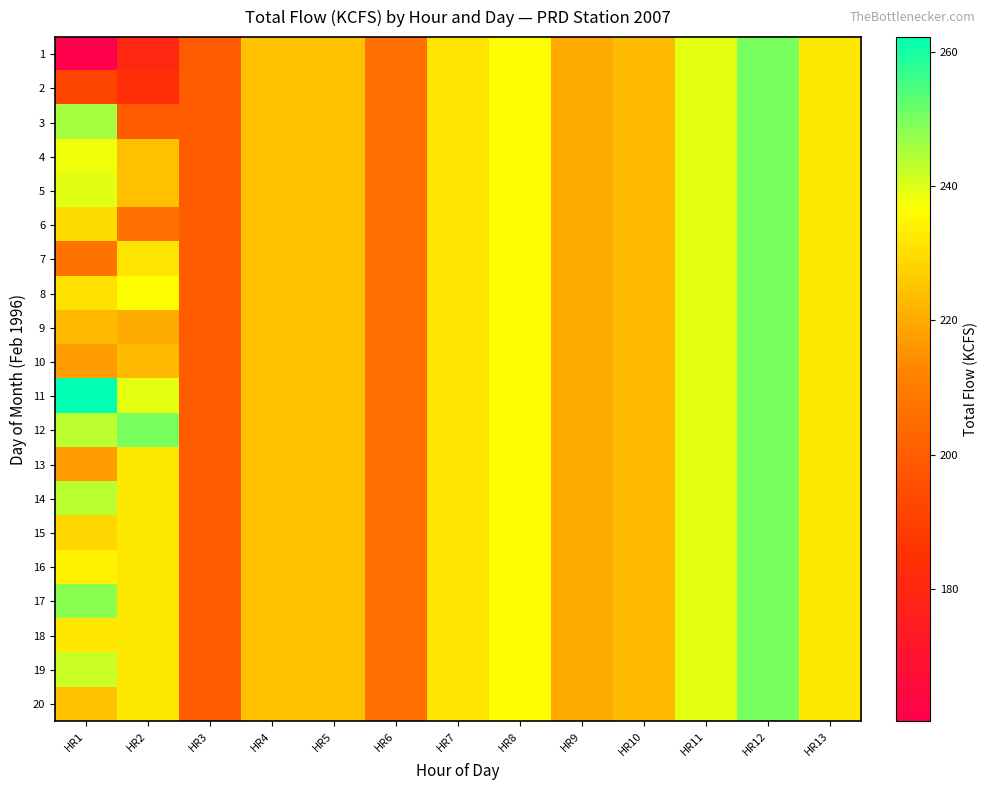

Reading right to left, extract all data points from this chart.

1: HR13=232.2	HR12=250.1	HR11=239.3	HR10=223.3	HR9=220.0	HR8=236.7	HR7=231.4	HR6=206.3	HR5=224.3	HR4=224.3	HR3=199.7	HR2=179.7	HR1=160.3
2: HR13=232.2	HR12=250.1	HR11=239.3	HR10=223.3	HR9=220.0	HR8=236.7	HR7=231.4	HR6=206.3	HR5=224.3	HR4=224.3	HR3=199.7	HR2=183.0	HR1=192.4
3: HR13=232.2	HR12=250.1	HR11=239.3	HR10=223.3	HR9=220.0	HR8=236.7	HR7=231.4	HR6=206.3	HR5=224.3	HR4=224.3	HR3=199.7	HR2=199.7	HR1=245.5
4: HR13=232.2	HR12=250.1	HR11=239.3	HR10=223.3	HR9=220.0	HR8=236.7	HR7=231.4	HR6=206.3	HR5=224.3	HR4=224.3	HR3=199.7	HR2=224.3	HR1=238.3
5: HR13=232.2	HR12=250.1	HR11=239.3	HR10=223.3	HR9=220.0	HR8=236.7	HR7=231.4	HR6=206.3	HR5=224.3	HR4=224.3	HR3=199.7	HR2=224.3	HR1=239.6
6: HR13=232.2	HR12=250.1	HR11=239.3	HR10=223.3	HR9=220.0	HR8=236.7	HR7=231.4	HR6=206.3	HR5=224.3	HR4=224.3	HR3=199.7	HR2=206.3	HR1=229.9
7: HR13=232.2	HR12=250.1	HR11=239.3	HR10=223.3	HR9=220.0	HR8=236.7	HR7=231.4	HR6=206.3	HR5=224.3	HR4=224.3	HR3=199.7	HR2=231.4	HR1=206.8
8: HR13=232.2	HR12=250.1	HR11=239.3	HR10=223.3	HR9=220.0	HR8=236.7	HR7=231.4	HR6=206.3	HR5=224.3	HR4=224.3	HR3=199.7	HR2=236.7	HR1=230.8
9: HR13=232.2	HR12=250.1	HR11=239.3	HR10=223.3	HR9=220.0	HR8=236.7	HR7=231.4	HR6=206.3	HR5=224.3	HR4=224.3	HR3=199.7	HR2=220.0	HR1=222.8
10: HR13=232.2	HR12=250.1	HR11=239.3	HR10=223.3	HR9=220.0	HR8=236.7	HR7=231.4	HR6=206.3	HR5=224.3	HR4=224.3	HR3=199.7	HR2=223.3	HR1=217.4
11: HR13=232.2	HR12=250.1	HR11=239.3	HR10=223.3	HR9=220.0	HR8=236.7	HR7=231.4	HR6=206.3	HR5=224.3	HR4=224.3	HR3=199.7	HR2=239.3	HR1=262.2
12: HR13=232.2	HR12=250.1	HR11=239.3	HR10=223.3	HR9=220.0	HR8=236.7	HR7=231.4	HR6=206.3	HR5=224.3	HR4=224.3	HR3=199.7	HR2=250.1	HR1=243.3
13: HR13=232.2	HR12=250.1	HR11=239.3	HR10=223.3	HR9=220.0	HR8=236.7	HR7=231.4	HR6=206.3	HR5=224.3	HR4=224.3	HR3=199.7	HR2=232.2	HR1=217.2
14: HR13=232.2	HR12=250.1	HR11=239.3	HR10=223.3	HR9=220.0	HR8=236.7	HR7=231.4	HR6=206.3	HR5=224.3	HR4=224.3	HR3=199.7	HR2=232.2	HR1=243.5
15: HR13=232.2	HR12=250.1	HR11=239.3	HR10=223.3	HR9=220.0	HR8=236.7	HR7=231.4	HR6=206.3	HR5=224.3	HR4=224.3	HR3=199.7	HR2=232.2	HR1=228.7
16: HR13=232.2	HR12=250.1	HR11=239.3	HR10=223.3	HR9=220.0	HR8=236.7	HR7=231.4	HR6=206.3	HR5=224.3	HR4=224.3	HR3=199.7	HR2=232.2	HR1=234.0
17: HR13=232.2	HR12=250.1	HR11=239.3	HR10=223.3	HR9=220.0	HR8=236.7	HR7=231.4	HR6=206.3	HR5=224.3	HR4=224.3	HR3=199.7	HR2=232.2	HR1=248.2
18: HR13=232.2	HR12=250.1	HR11=239.3	HR10=223.3	HR9=220.0	HR8=236.7	HR7=231.4	HR6=206.3	HR5=224.3	HR4=224.3	HR3=199.7	HR2=232.2	HR1=232.0
19: HR13=232.2	HR12=250.1	HR11=239.3	HR10=223.3	HR9=220.0	HR8=236.7	HR7=231.4	HR6=206.3	HR5=224.3	HR4=224.3	HR3=199.7	HR2=232.2	HR1=241.9
20: HR13=232.2	HR12=250.1	HR11=239.3	HR10=223.3	HR9=220.0	HR8=236.7	HR7=231.4	HR6=206.3	HR5=224.3	HR4=224.3	HR3=199.7	HR2=232.2	HR1=224.4